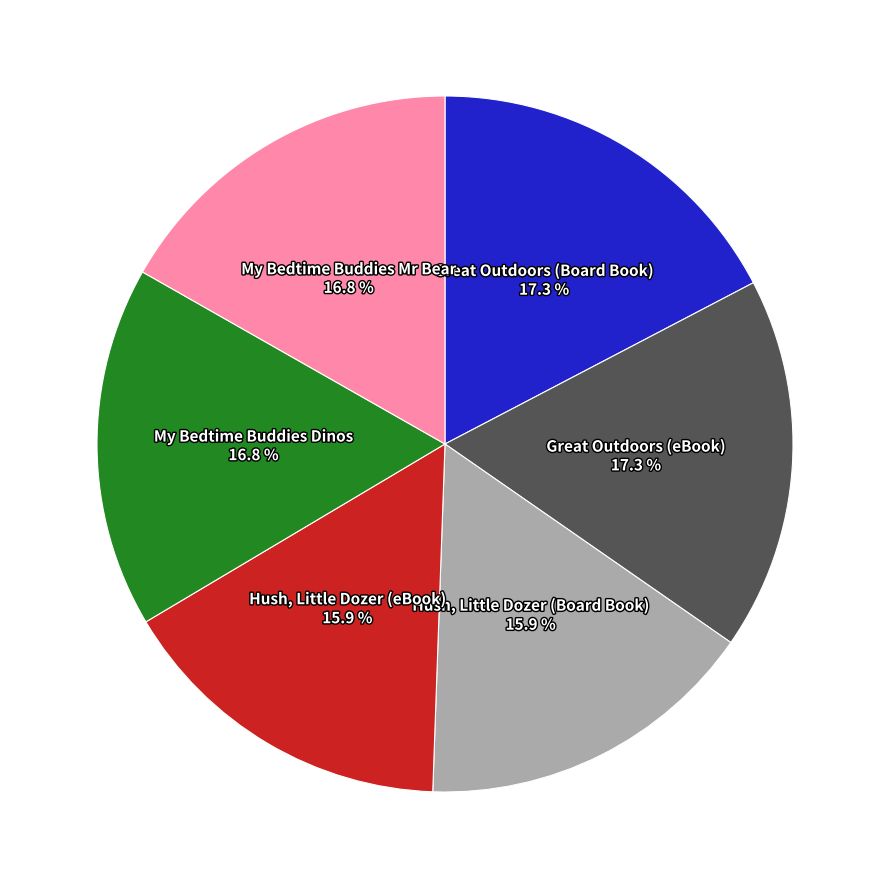

Is the sum of Hush, Little Dozer (eBook) 15.9 % and Great Outdoors (Board Book) 17.3 % greater than half?

No